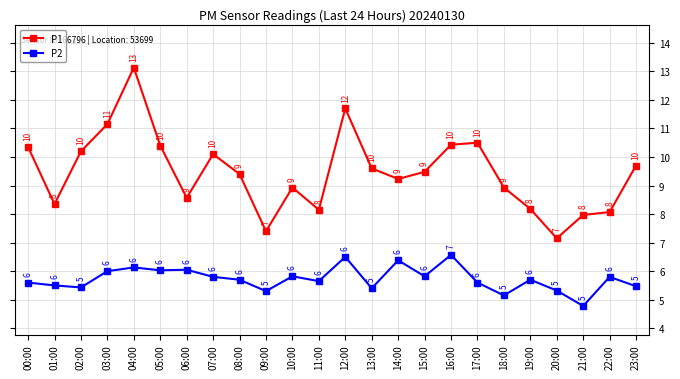

Is it true that P2 equals 9.7 at 17:00?

False